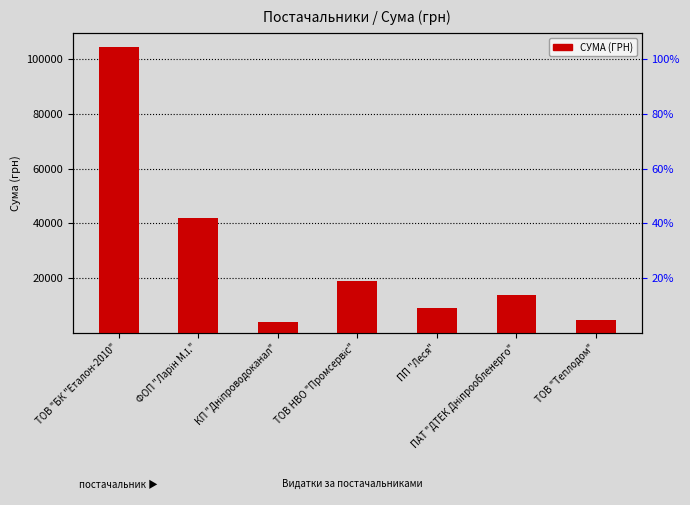

Which label corresponds to the largest value in the chart?

ТОВ "БК "Еталон-2010"